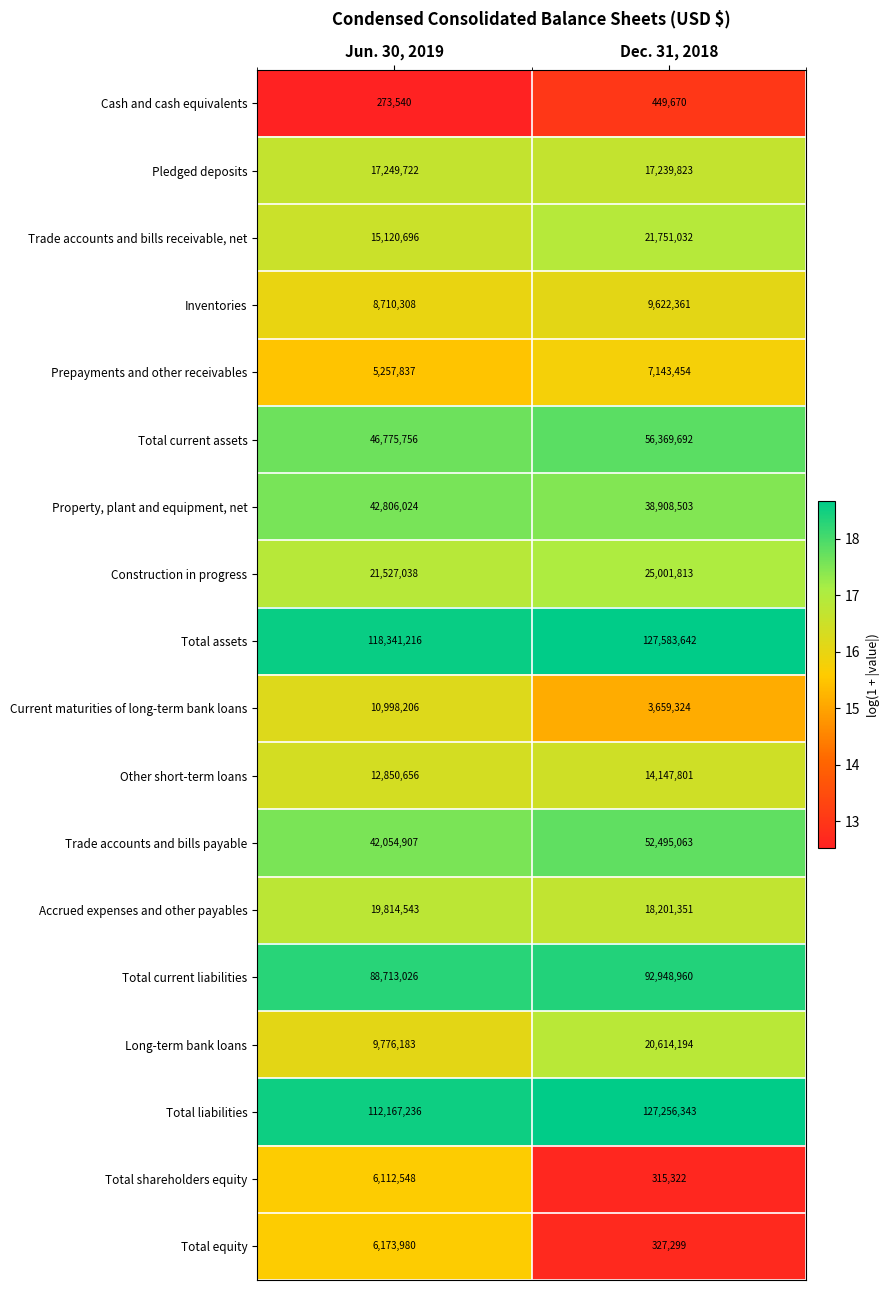

At which category is the sum across all series the highest?

Dec. 31, 2018